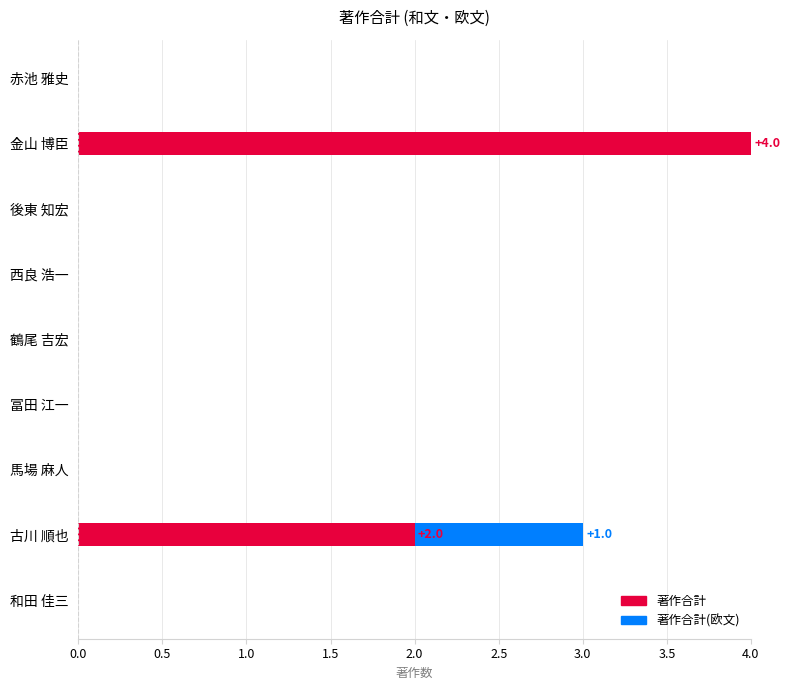

The 著作合計 series shows 3 at 古川 順也. True or false?

False